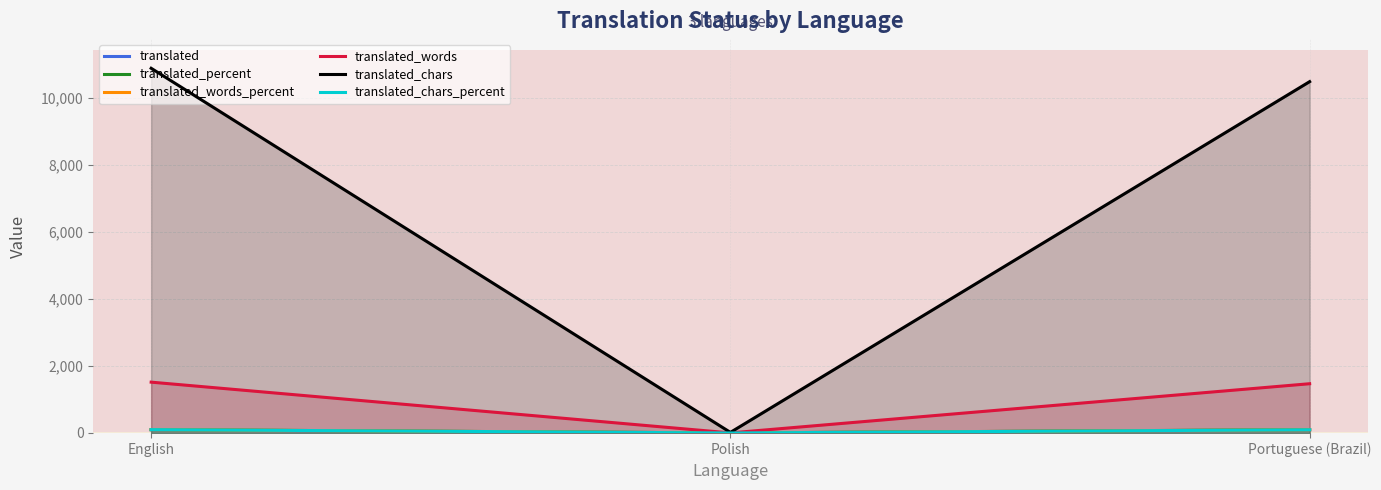

At which label does translated reach its minimum?

Polish